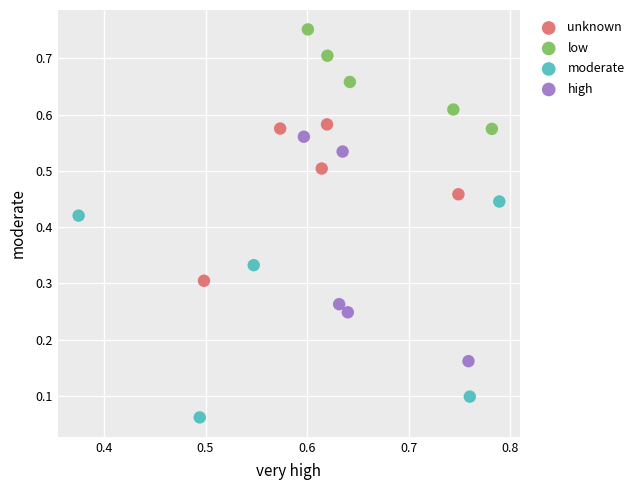

Which series contains the highest Y value?

low